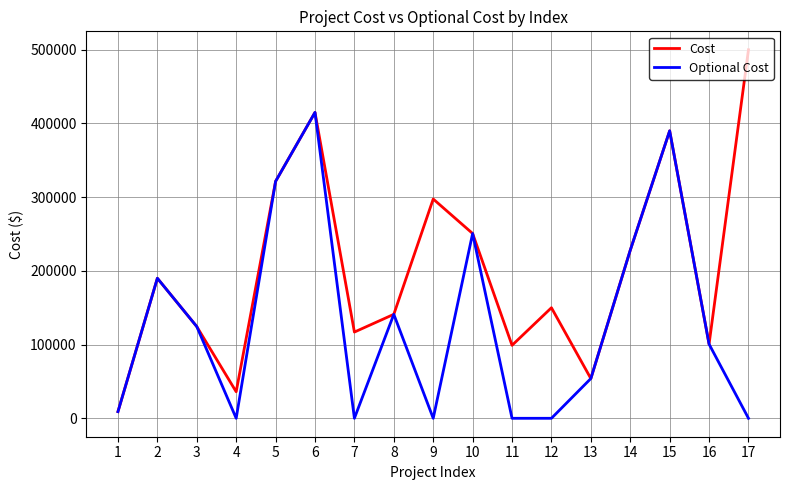

Between 1 and 11, which series saw the biggest shift?

Cost